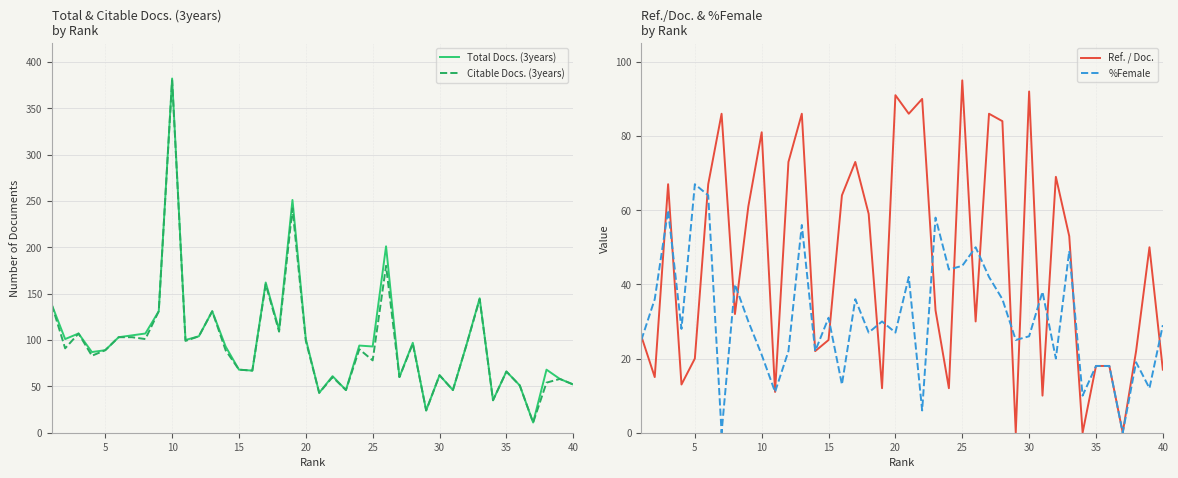

At which label does %Female reach its peak?

5